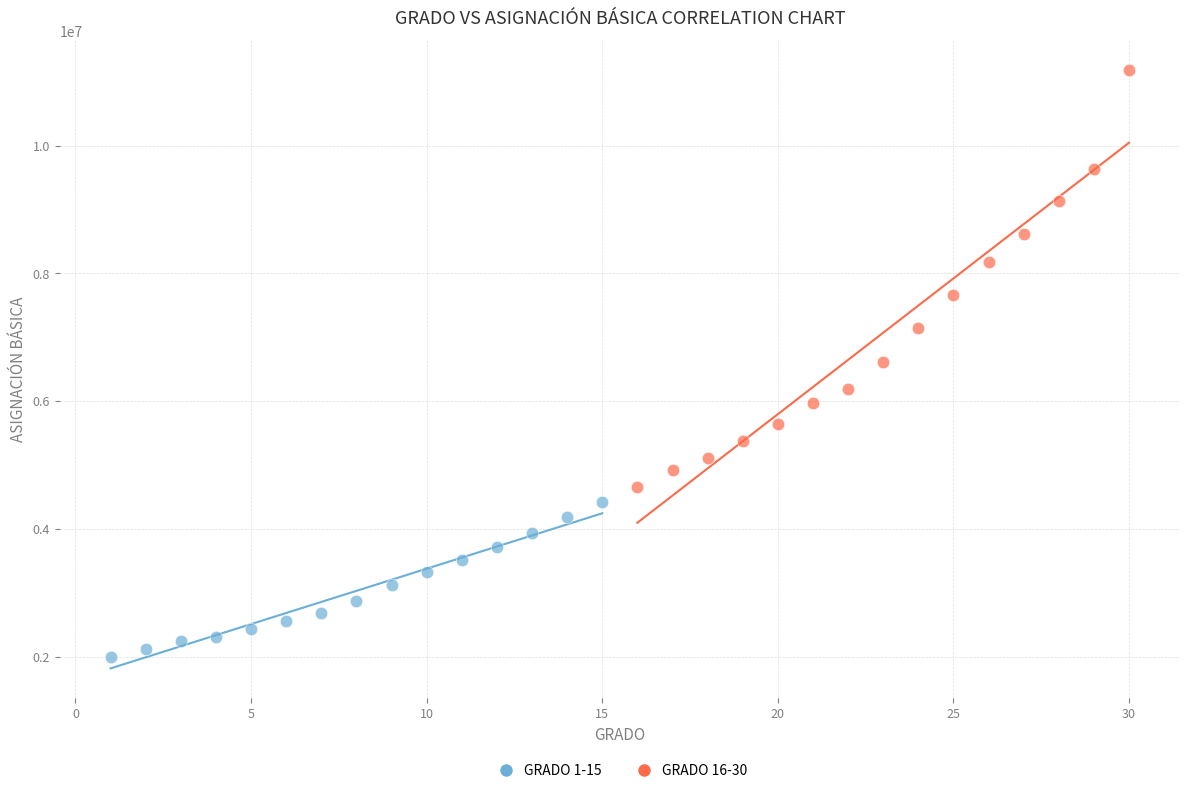

Which series has the largest Y range (max minus min)?

GRADO 16-30